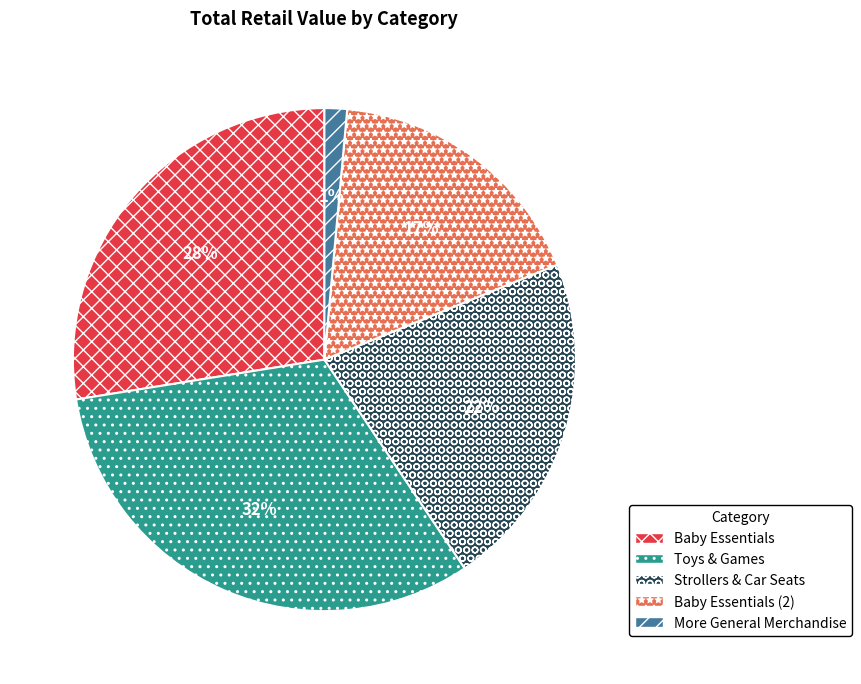

What percentage is the Toys & Games slice, to the nearest percent?

32%